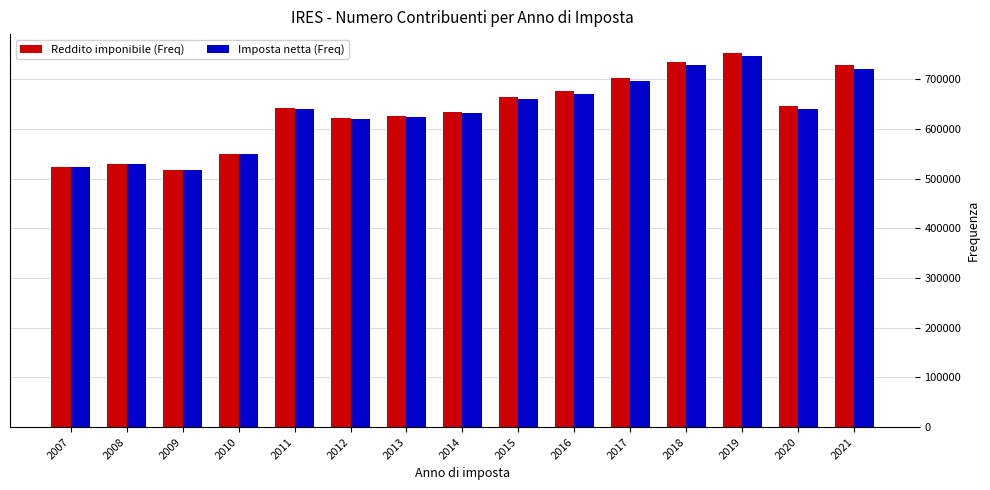

At which category is the sum across all series the highest?

2019